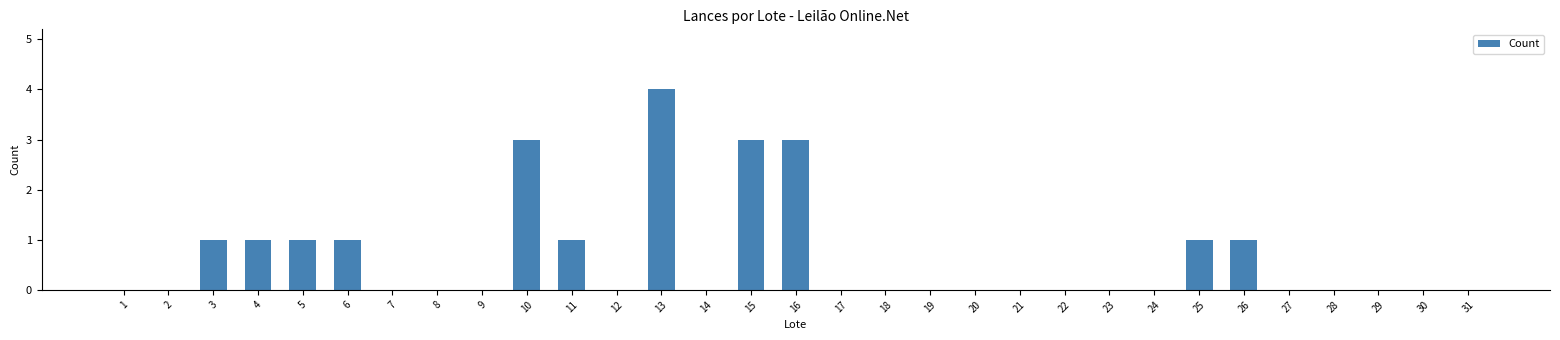

What is the ratio of the value at 5 to the value at 25?

1.0